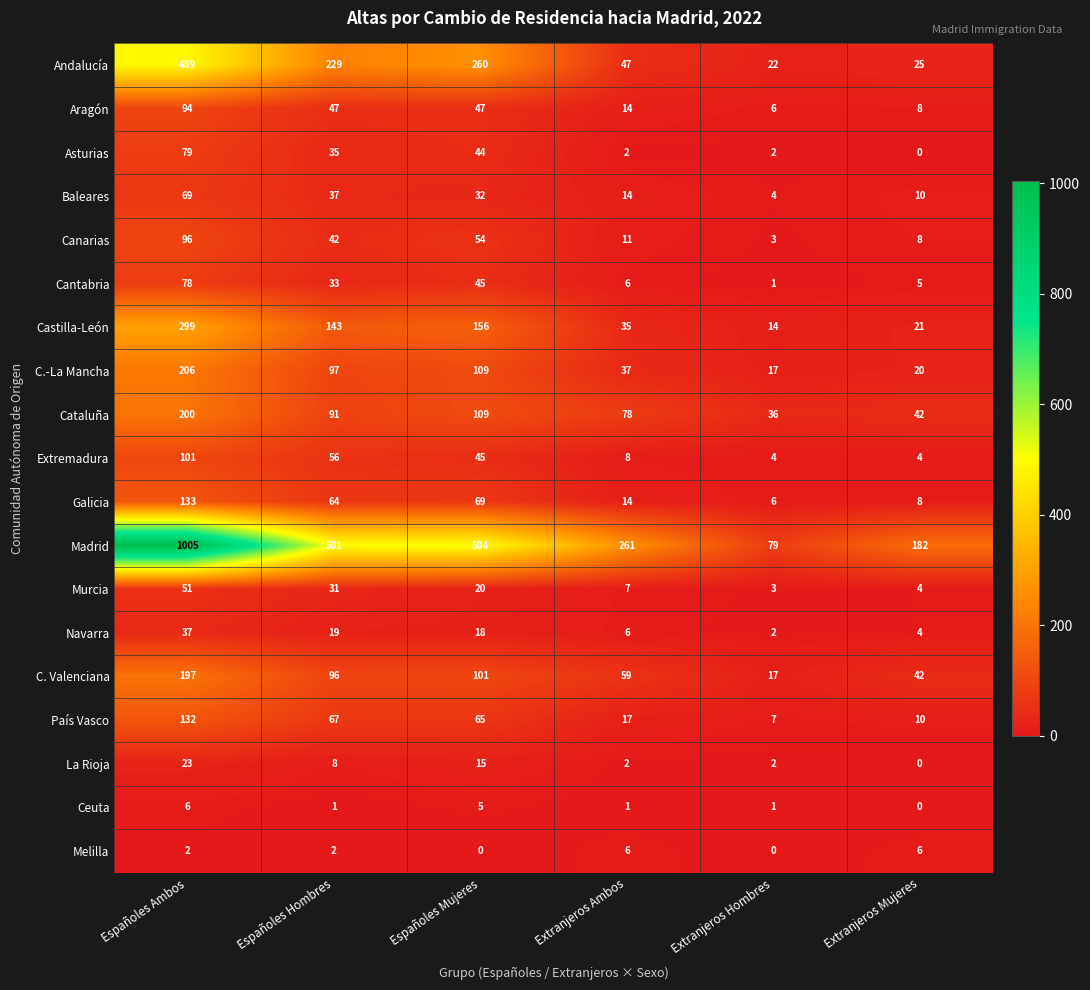

What is the difference between the highest and lowest values at Españoles Ambos?

1003